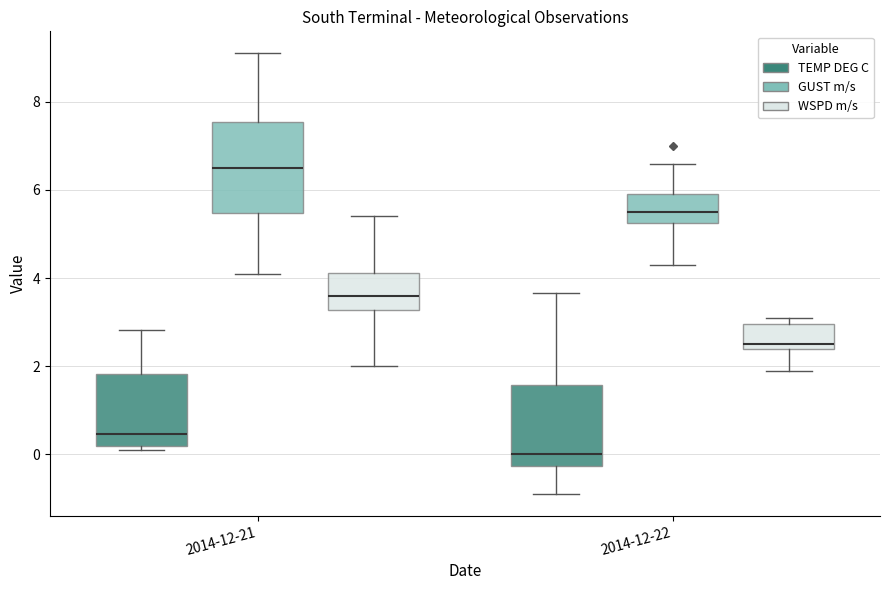

Reading left to right, read every box against the y-axis: the position of its median line, the range the box covers, and the ends of its whiskers. The values are not printed on the chart, so give them approximately, as read against the axis.

2014-12-21 (TEMP DEG C): median 0.4, box 0.2 to 1.8, whiskers 0.2 (just below the box's lower edge) to 2.8
2014-12-21 (GUST m/s): median 6.6, box 5.4 to 7.6, whiskers 4.2 to 9.2
2014-12-21 (WSPD m/s): median 3.6, box 3.2 to 4.2, whiskers 2.0 to 5.4
2014-12-22 (TEMP DEG C): median 0.0, box -0.2 to 1.6, whiskers -0.8 to 3.6
2014-12-22 (GUST m/s): median 5.6, box 5.2 to 6.0, whiskers 4.4 to 6.6
2014-12-22 (WSPD m/s): median 2.6, box 2.4 to 3.0, whiskers 2.0 to 3.2